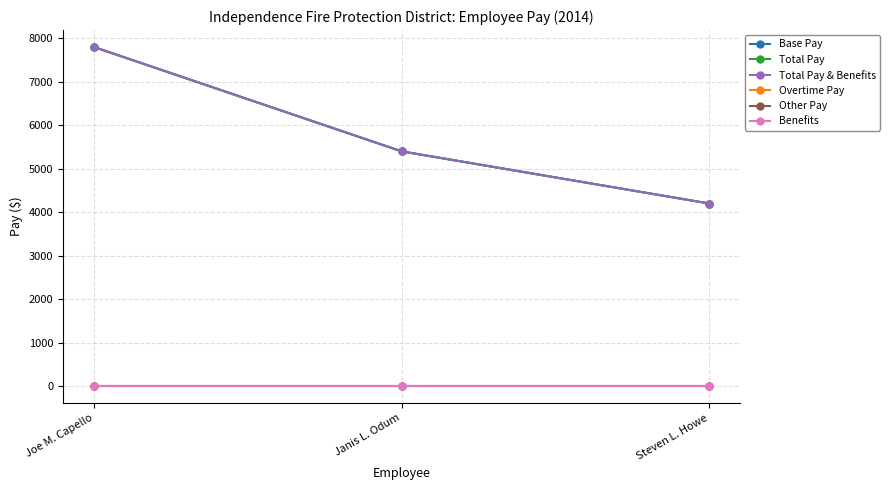

True or false: Total Pay & Benefits has a value of 7800.0 at Joe M. Capello.

True